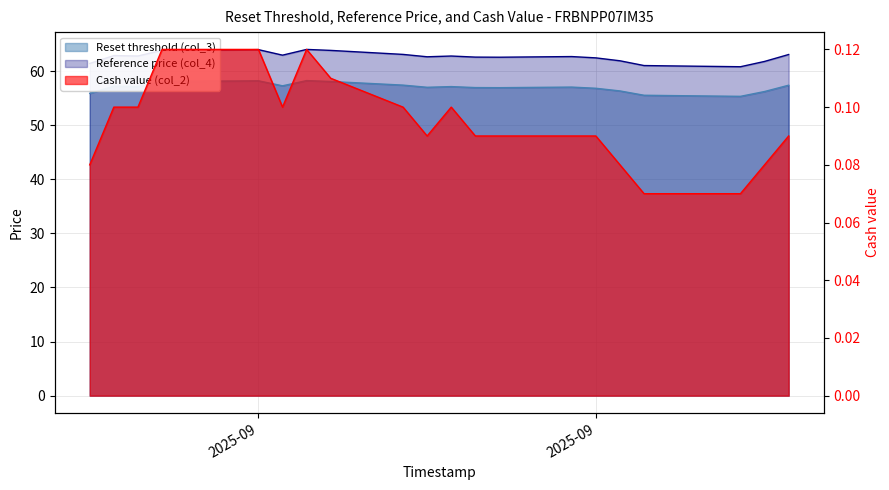

At which label is Cash value (col_2) closest to 0?

2025-09-25